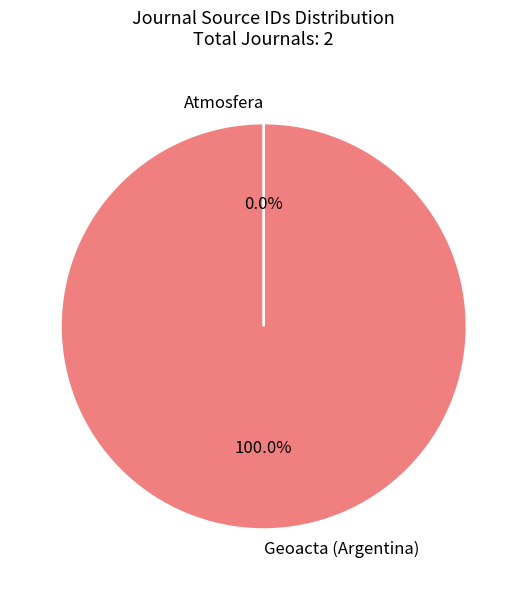

Is it true that Geoacta (Argentina) is 100% of the pie?

True